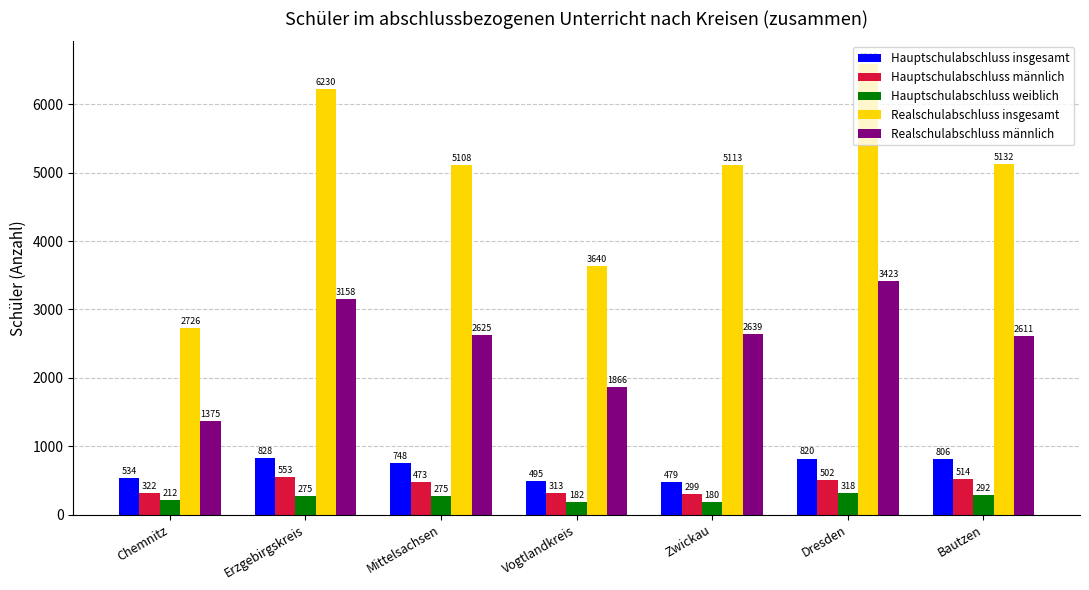

What is the label of the 7th bar from the left?

Bautzen